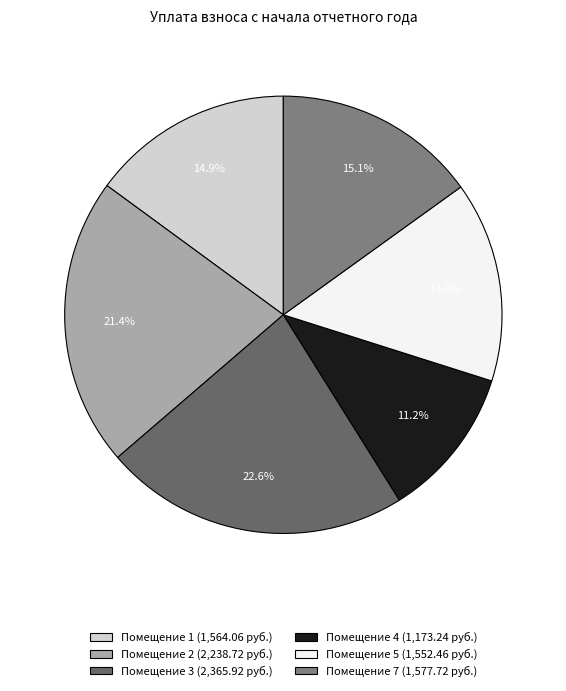

Count the number of slices in the pie.

6